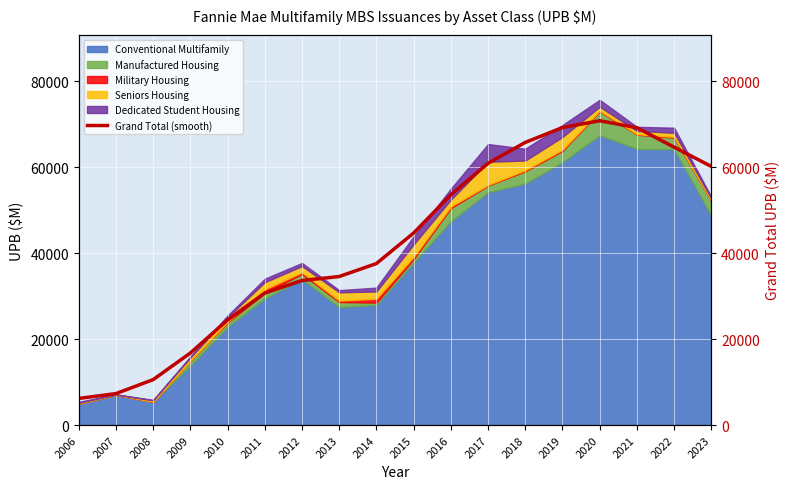

At which label is the value closest to 38518?

2014